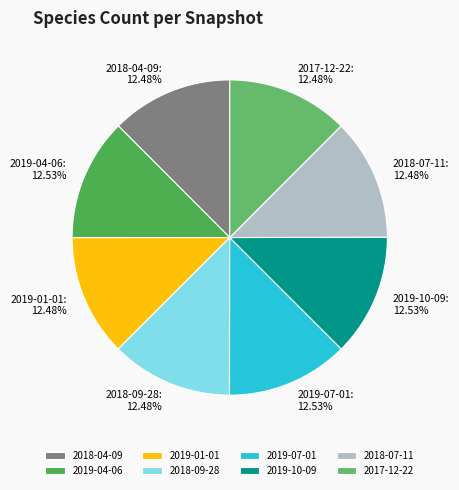

How many slices are in this pie chart?

8